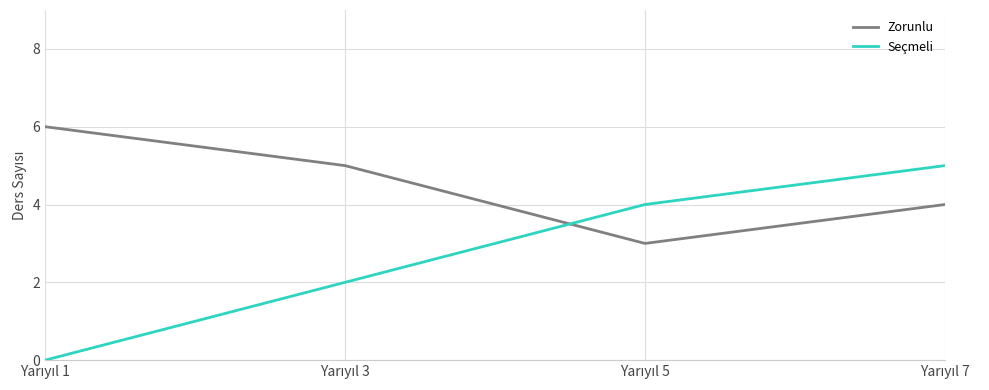

List the series in order of their overall mean, lowest first.

Seçmeli, Zorunlu